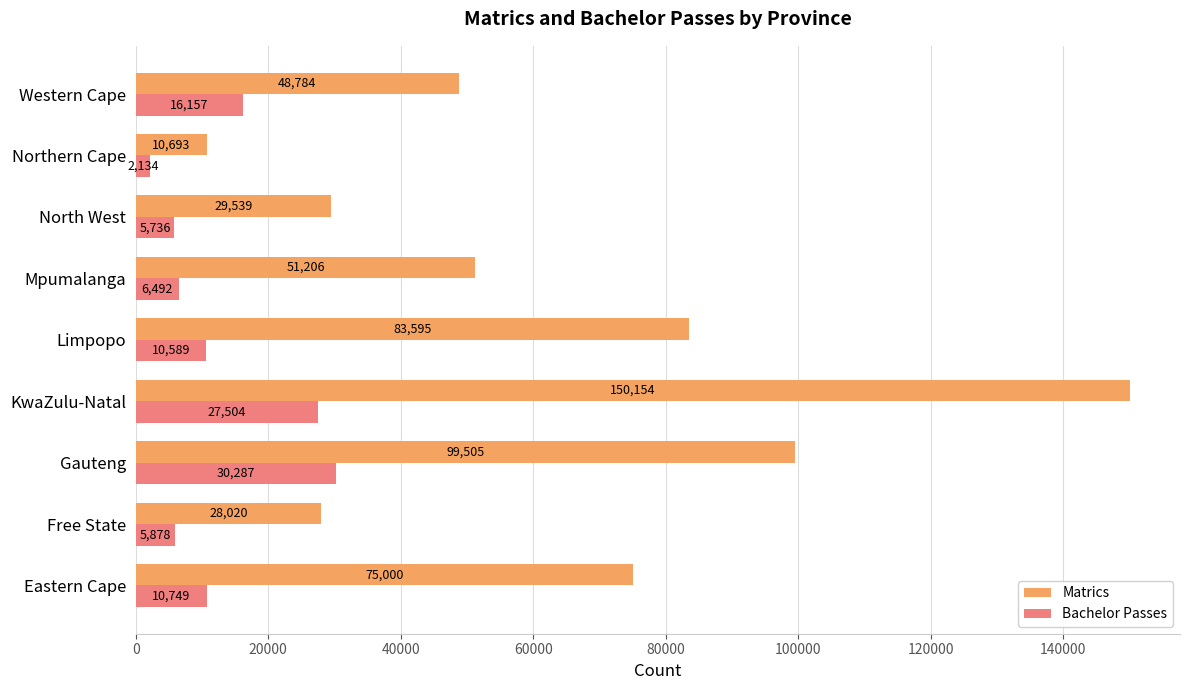

List the series in order of their peak value, highest first.

Matrics, Bachelor Passes